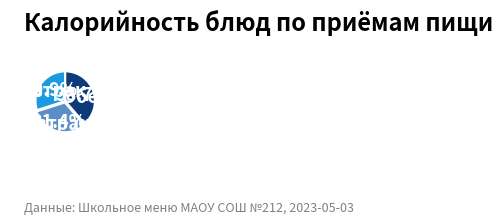

Approximately how many times larger is the value at Завтрак compared to Обед?

0.8